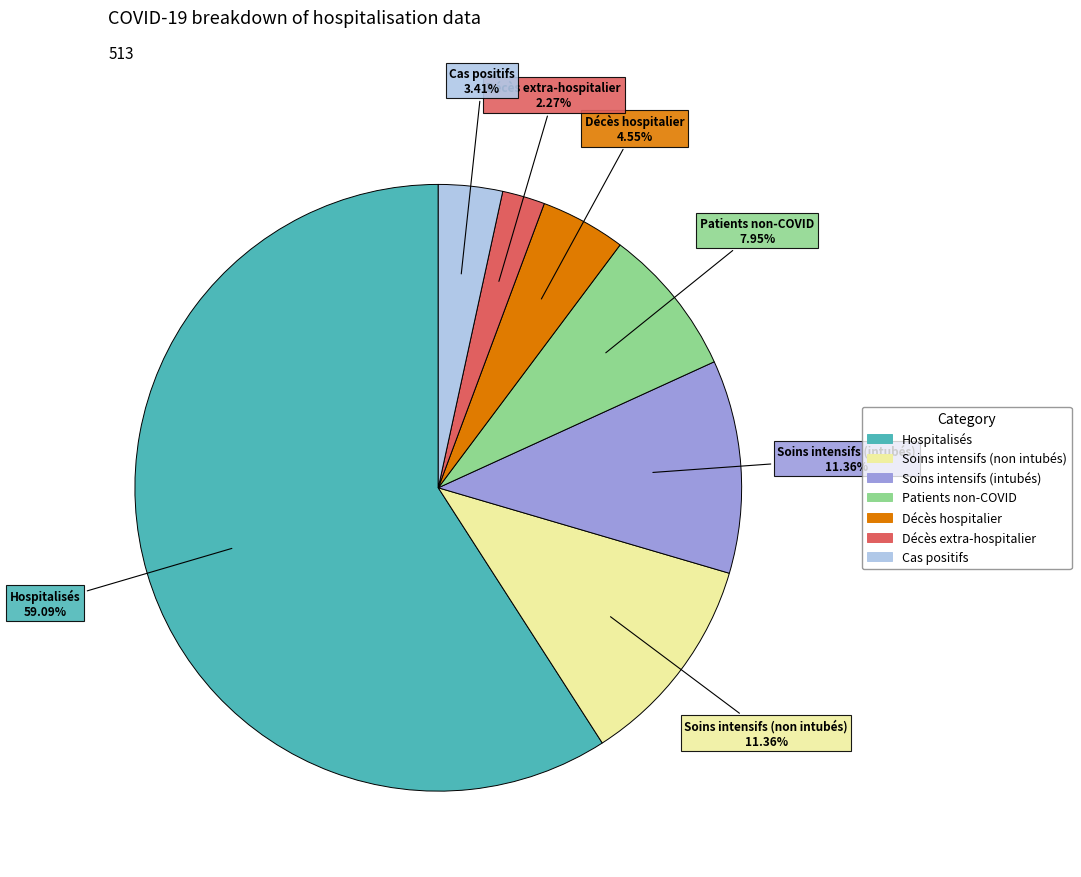

To the nearest percent, what portion does Décès extra-hospitalier represent?

2%